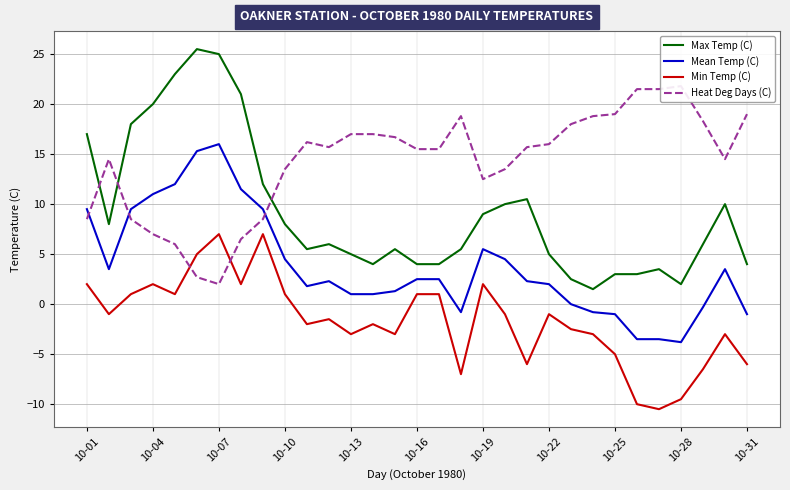

Which series has the largest total across all categories?

Heat Deg Days (C)